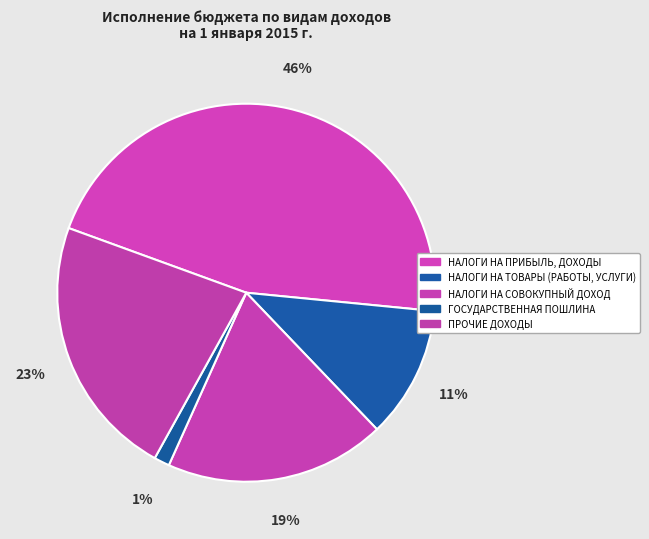

The ПРОЧИЕ ДОХОДЫ slice represents 23% of the pie. True or false?

True